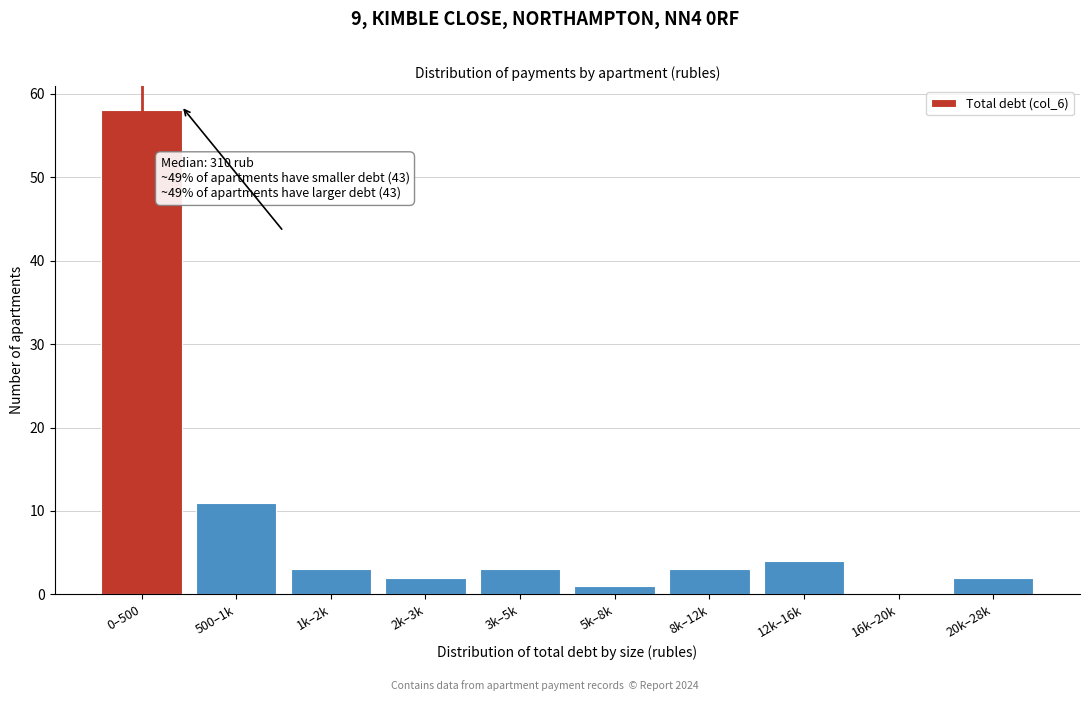

Reading right to left, list all the values displayed in this chart.

20k–28k=2	16k–20k=0	12k–16k=4	8k–12k=3	5k–8k=1	3k–5k=3	2k–3k=2	1k–2k=3	500–1k=11	0–500=58